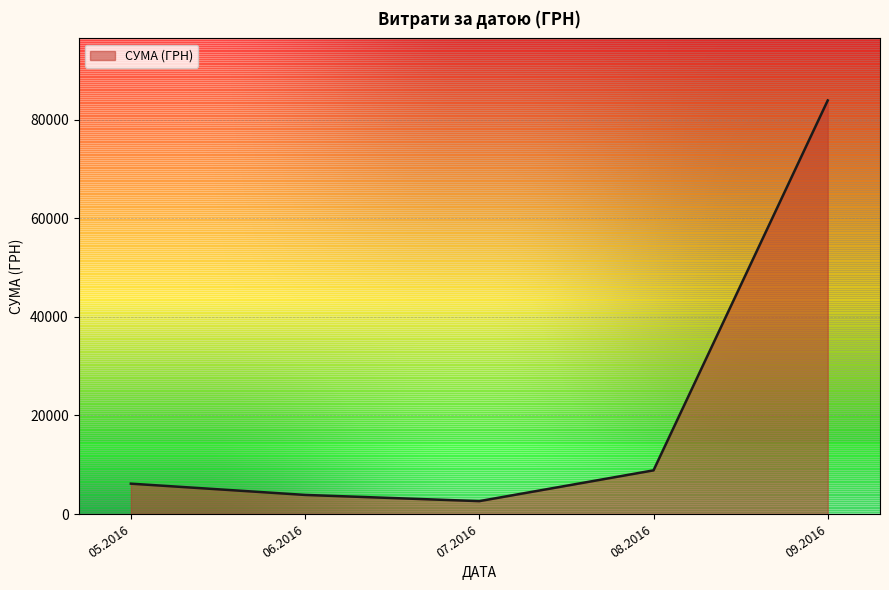

True or false: the data has more than 2 interior local peaks.

False